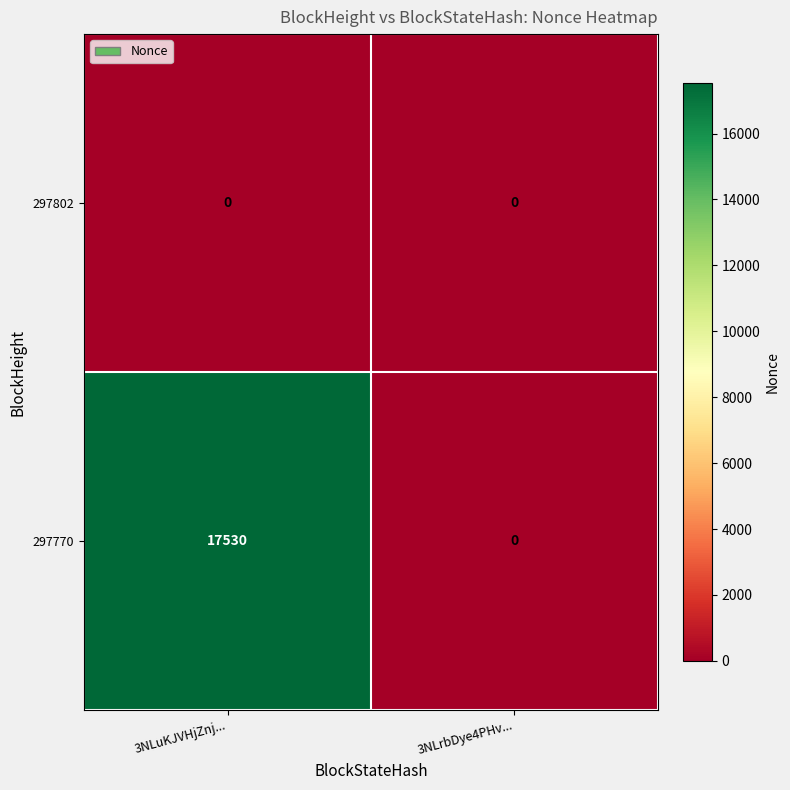

What is the spread (max minus min) of values at 3NLuKJVHjZnj...?

17530